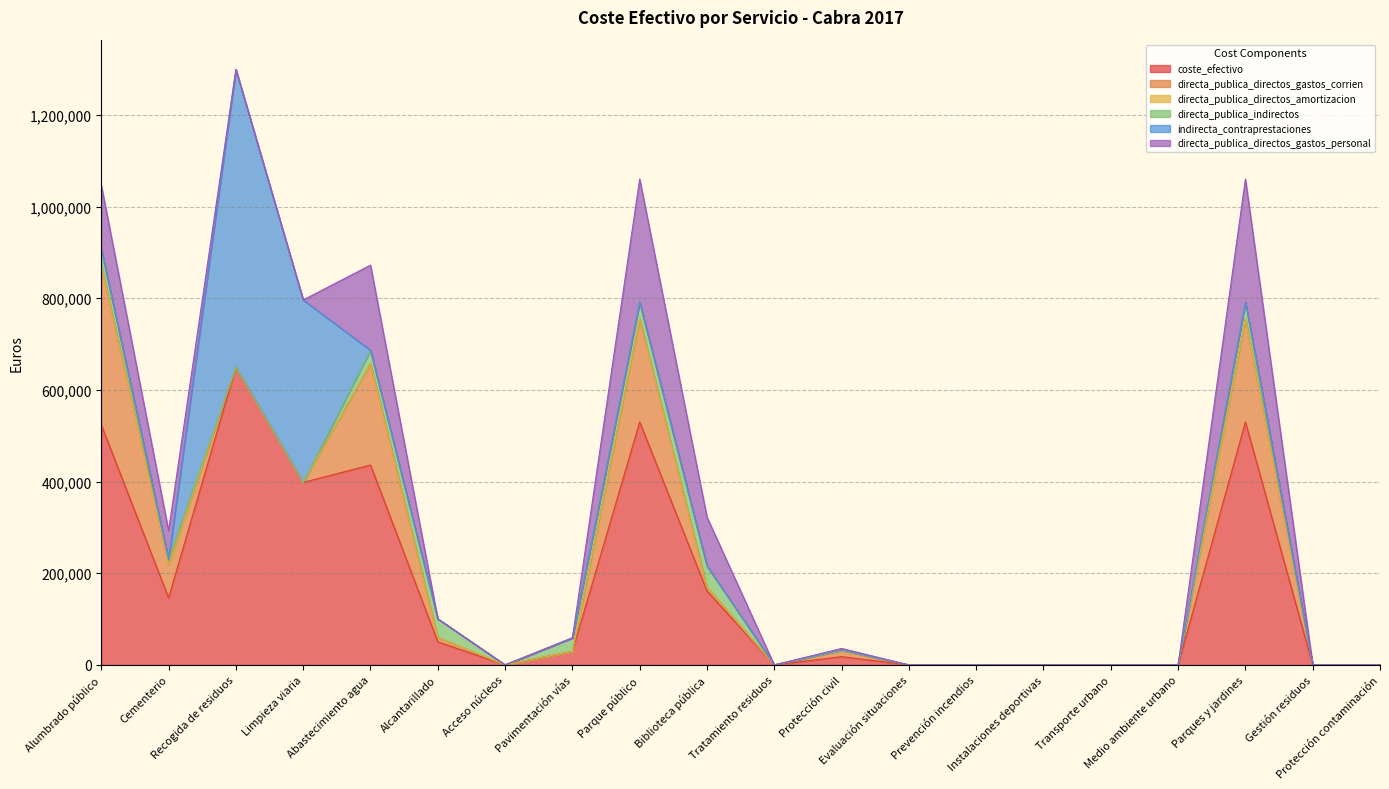

Which series has the largest total across all categories?

coste_efectivo